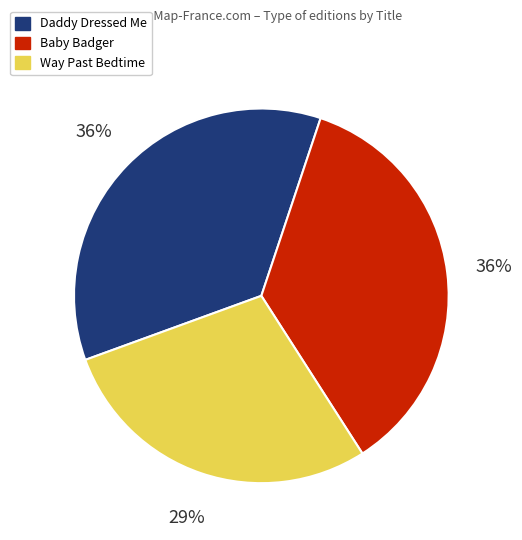

To the nearest percent, what is the average slice percentage?

33%